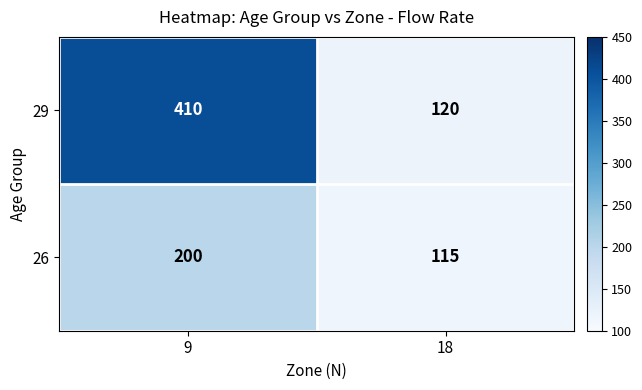

Reading right to left, extract all data points from this chart.

29: 120	410
26: 115	200